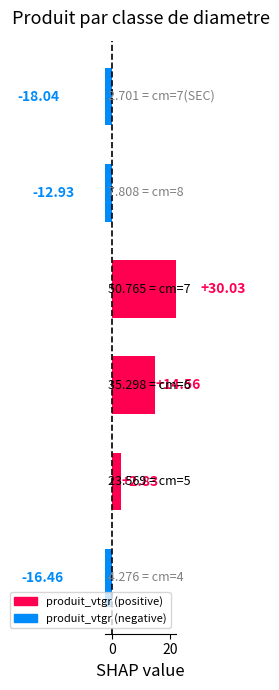

How many bars are there in total?

6